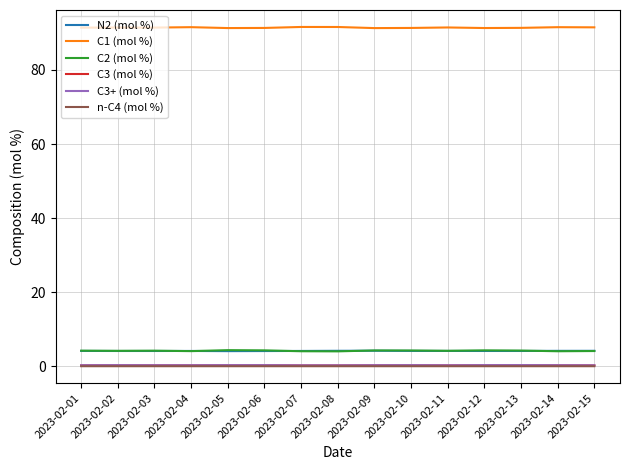

What is the average value of the C2 (mol %) series?

4.2